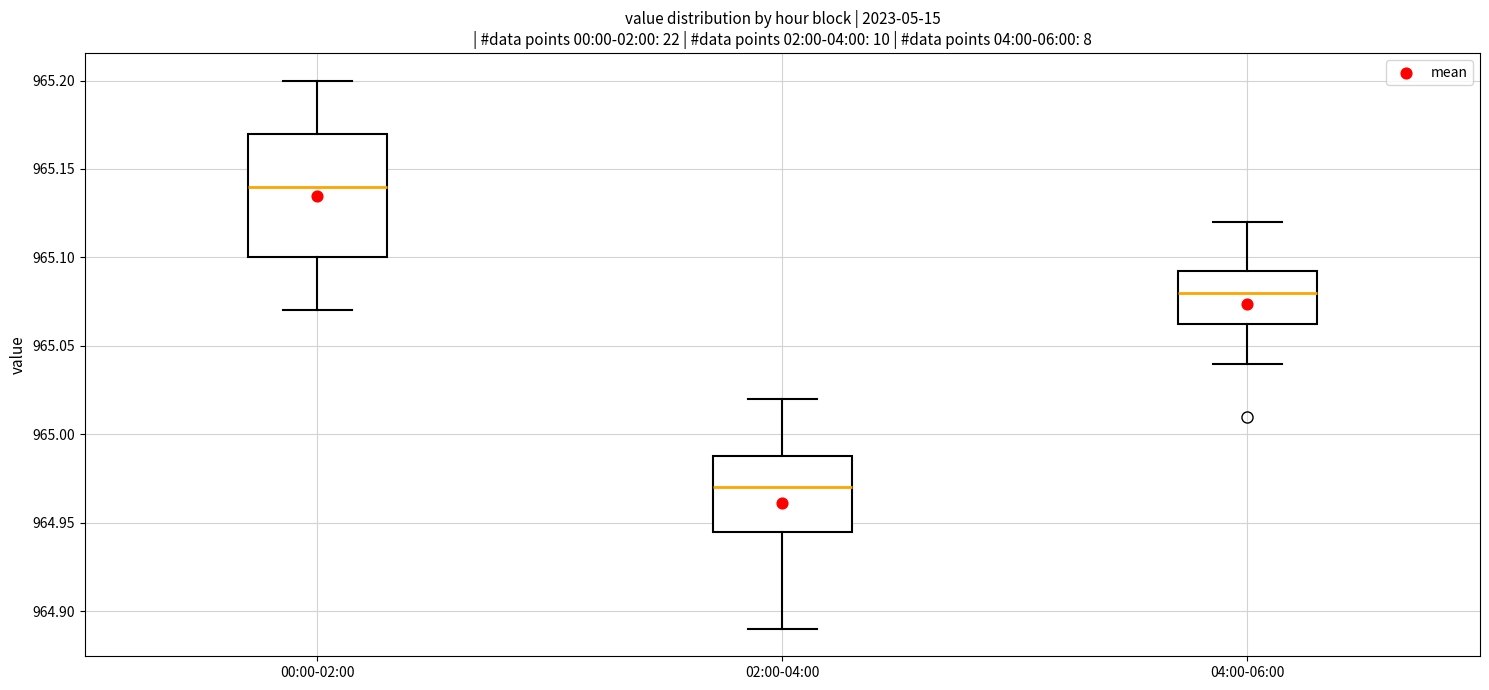

Which box's median line is the lowest?

02:00-04:00